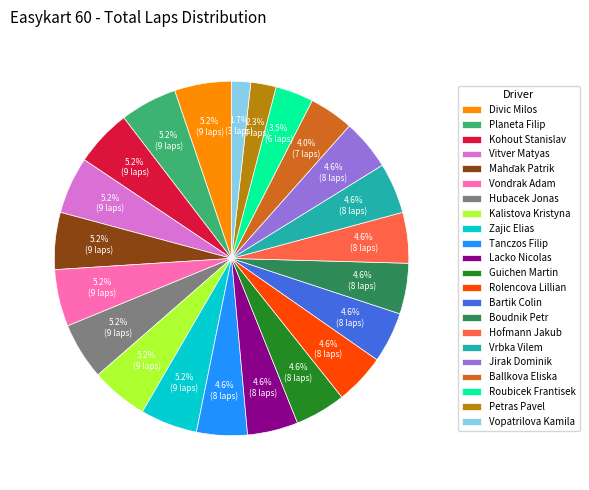

Which has a higher value, Planeta Filip or Ballkova Eliska?

Planeta Filip